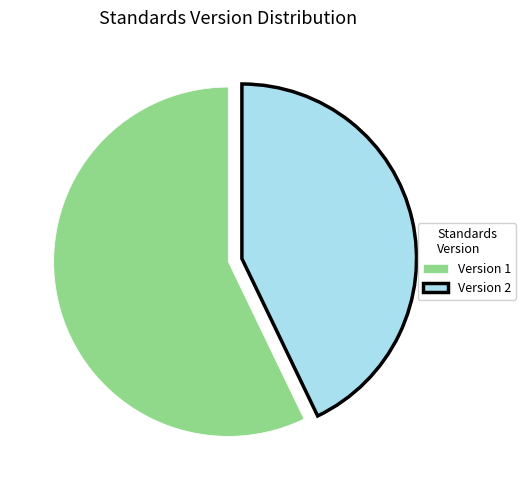

How many slices are in this pie chart?

2